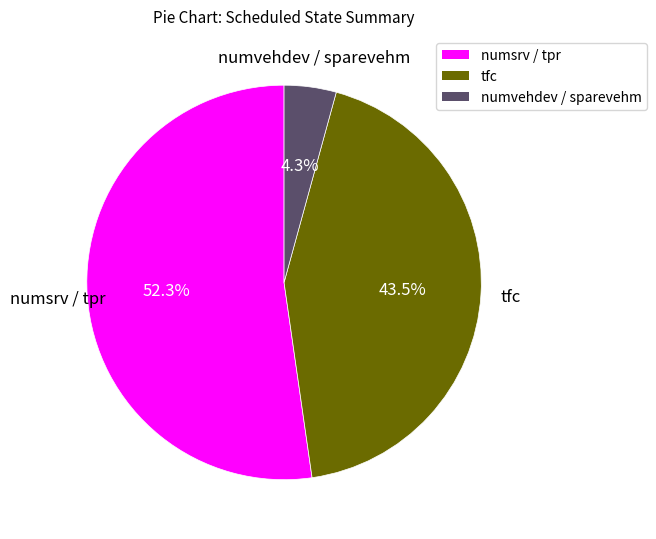

To the nearest percent, what is the average slice percentage?

33%